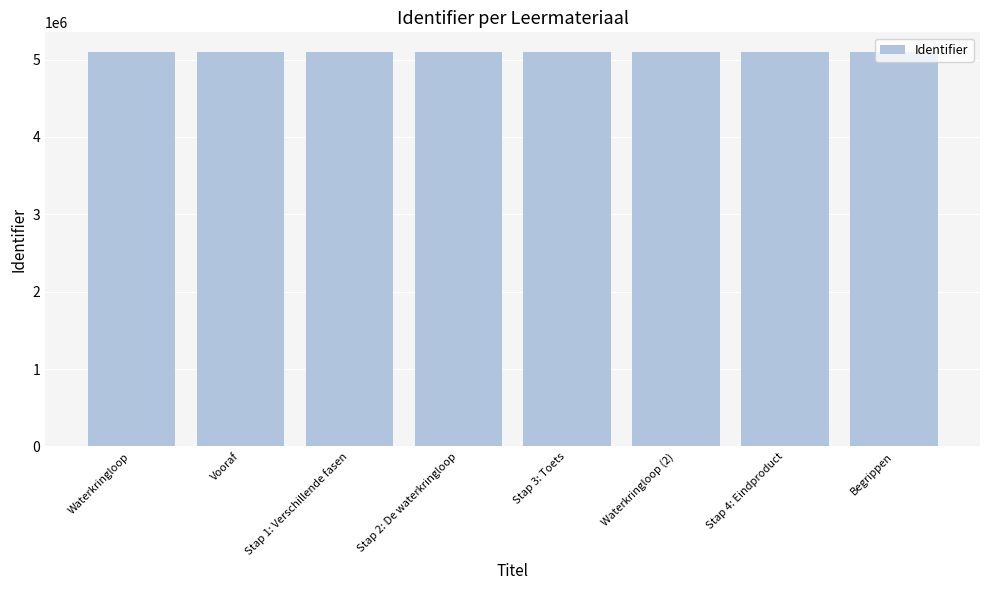

What is the sum of all values?

40777161